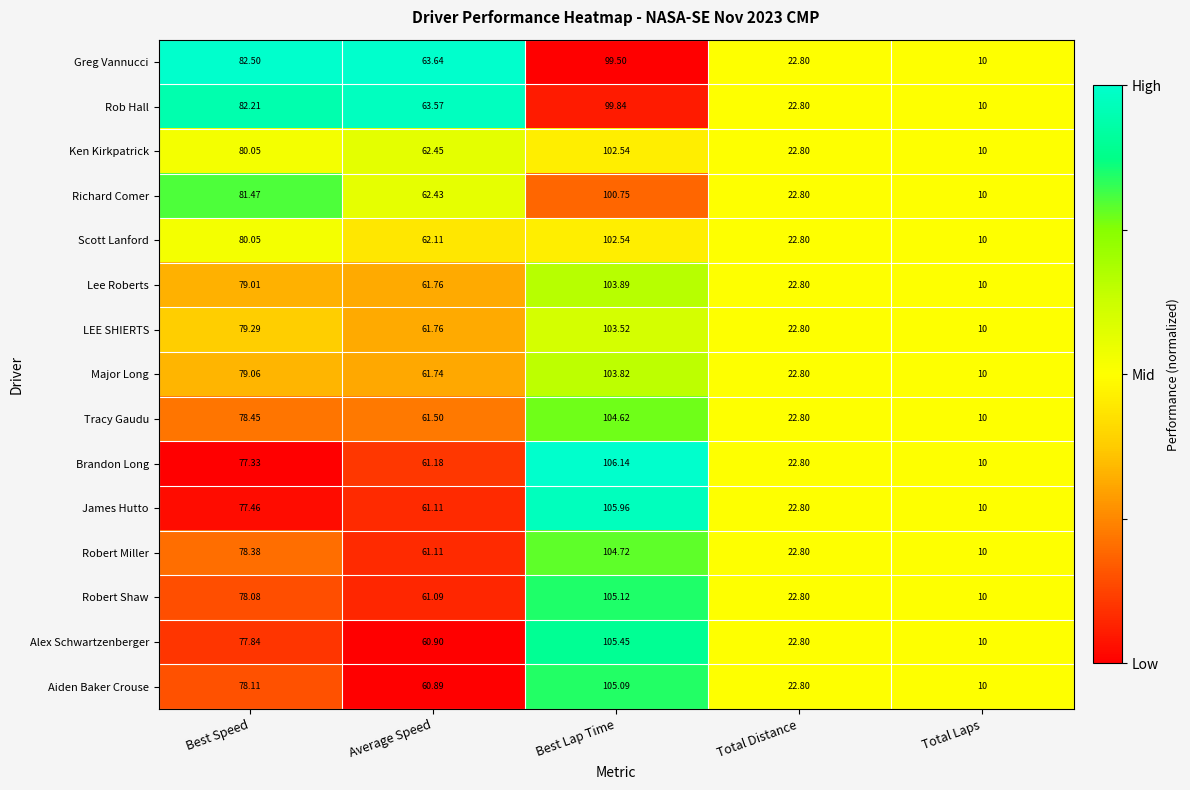

Which series has the largest total across all categories?

Greg Vannucci